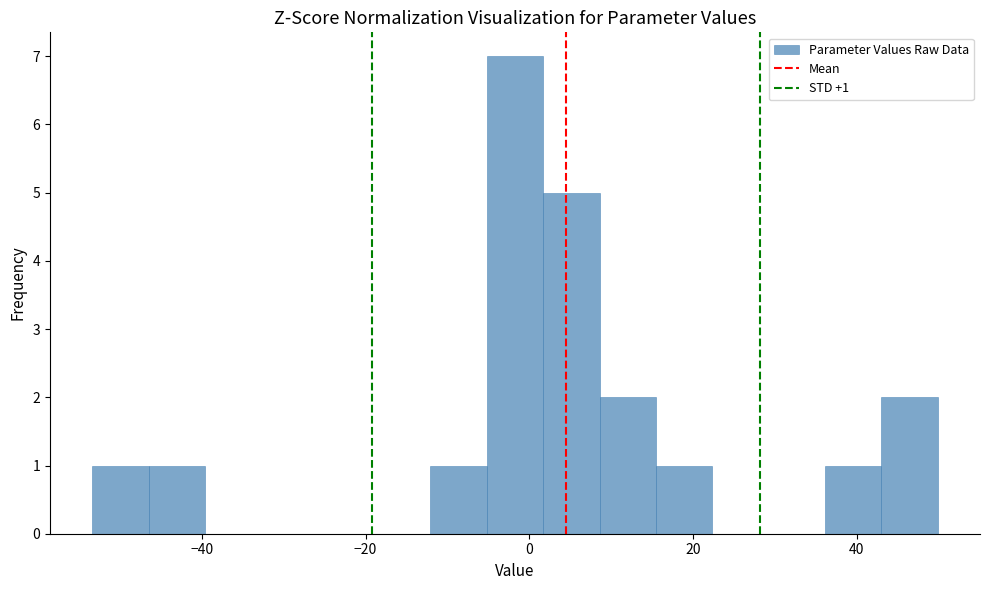

Read against the x-axis, roughly where is the centre of the tallest bar?

-2